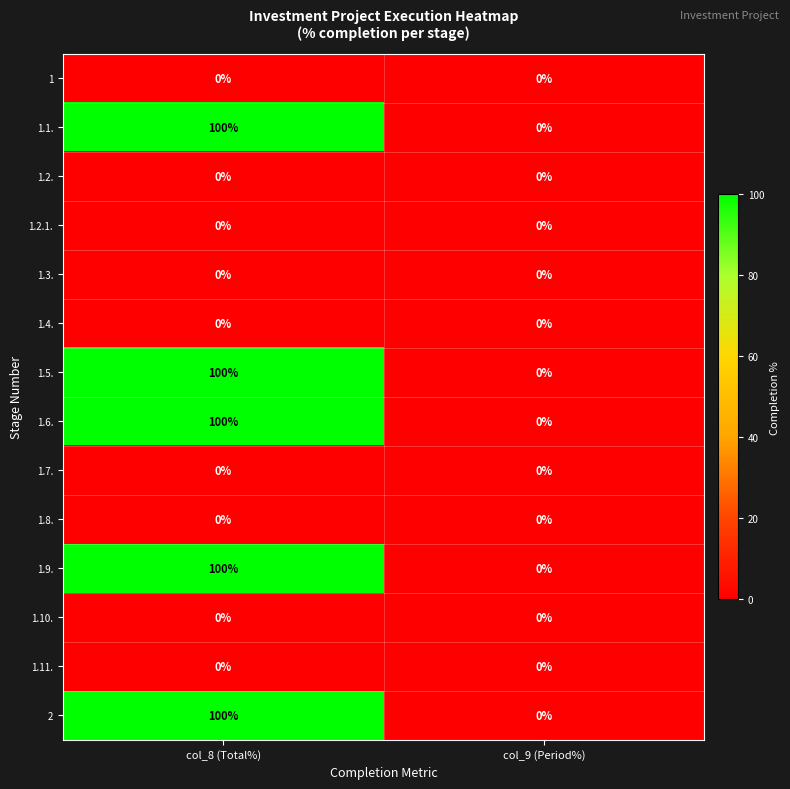

At which category is the sum across all series the highest?

col_8 (Total%)